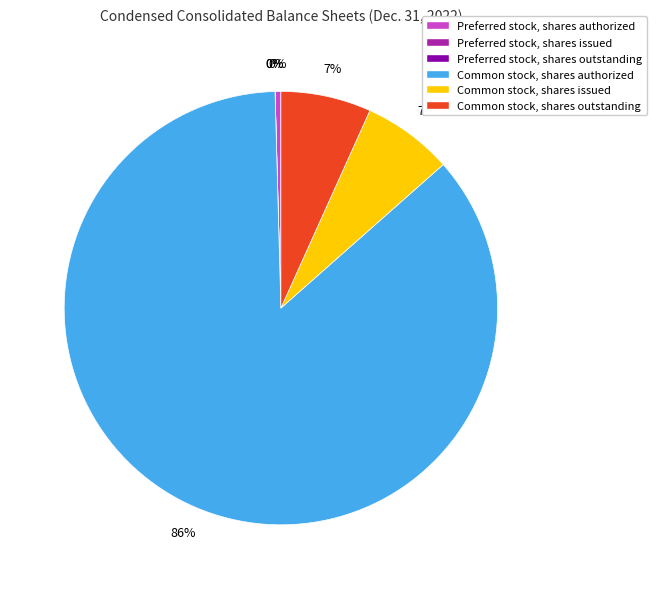

What percentage is NOT represented by Preferred stock, shares outstanding?

100.0%